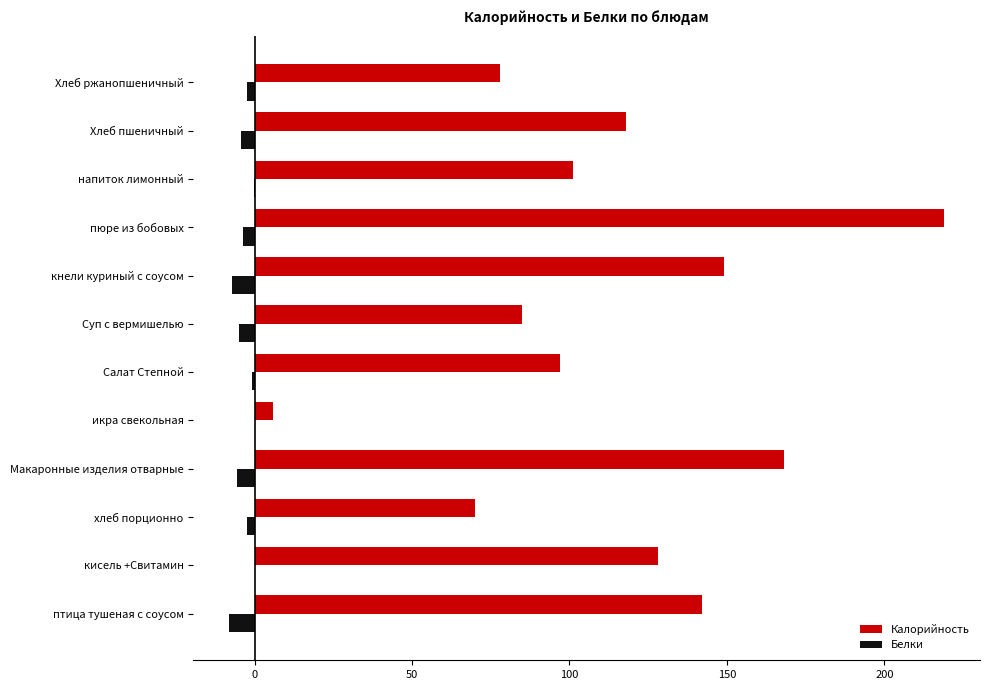

How many categories are shown in the chart?

12